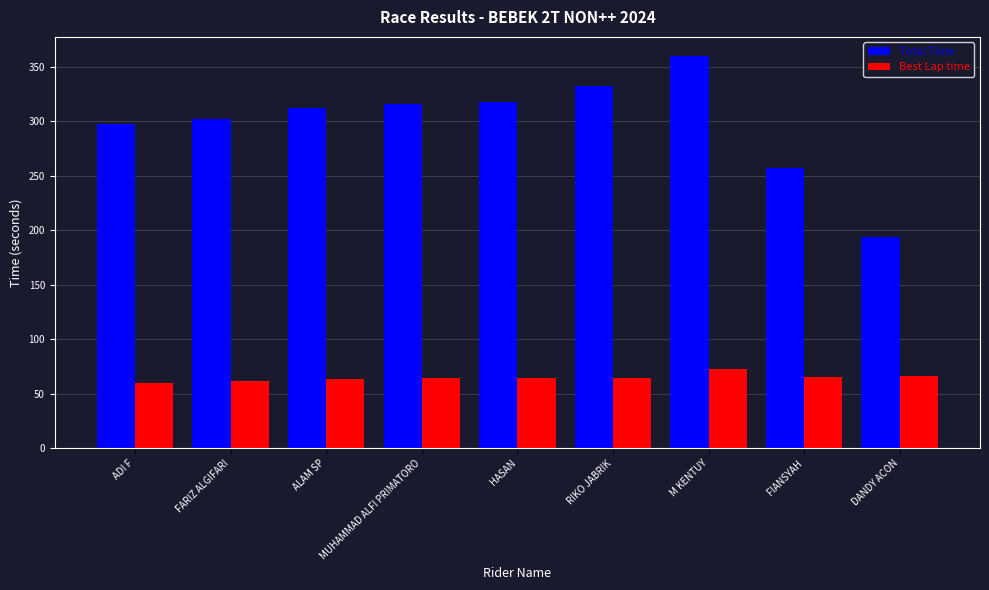

What is the total value across all series at FARIZ ALGIFARI?

363.4